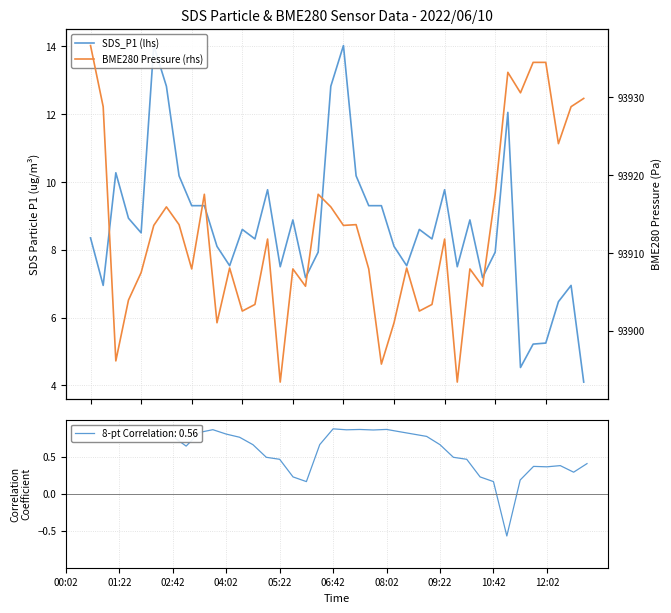

Does the chart display data point markers on the line(s)?

No